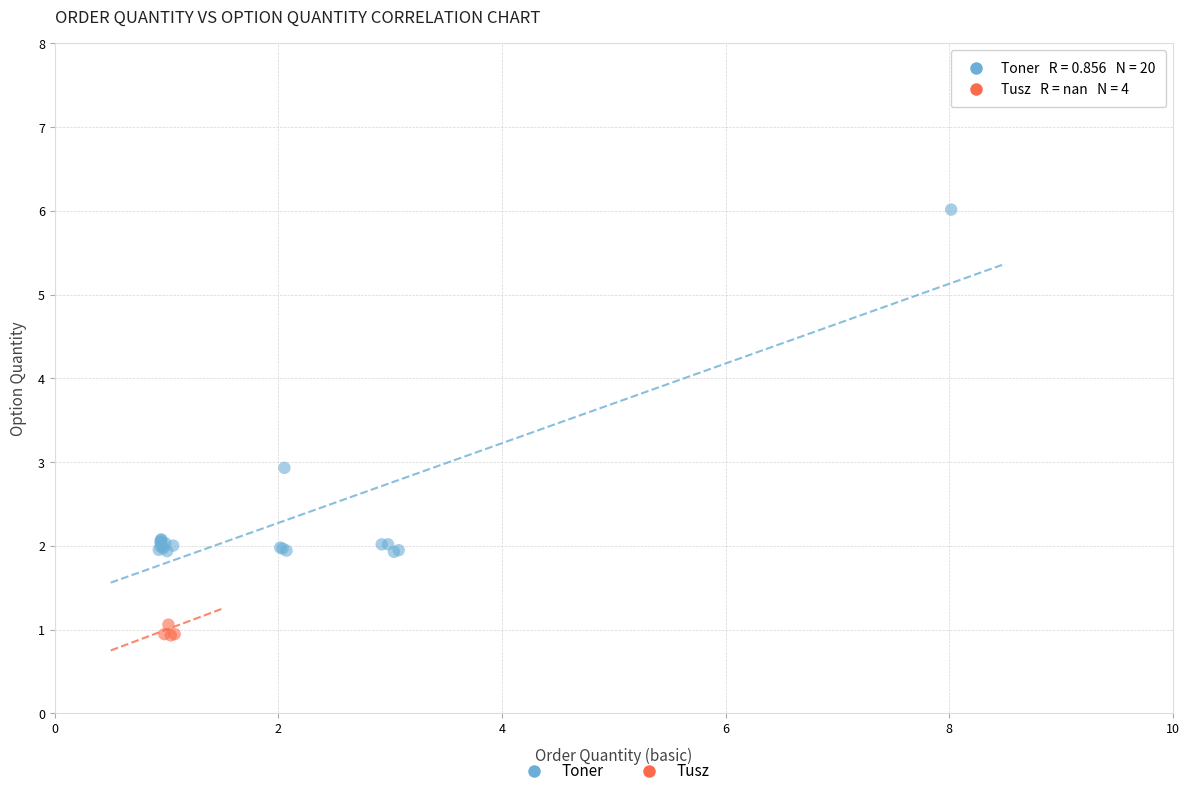

Which series contains the highest Y value?

Toner